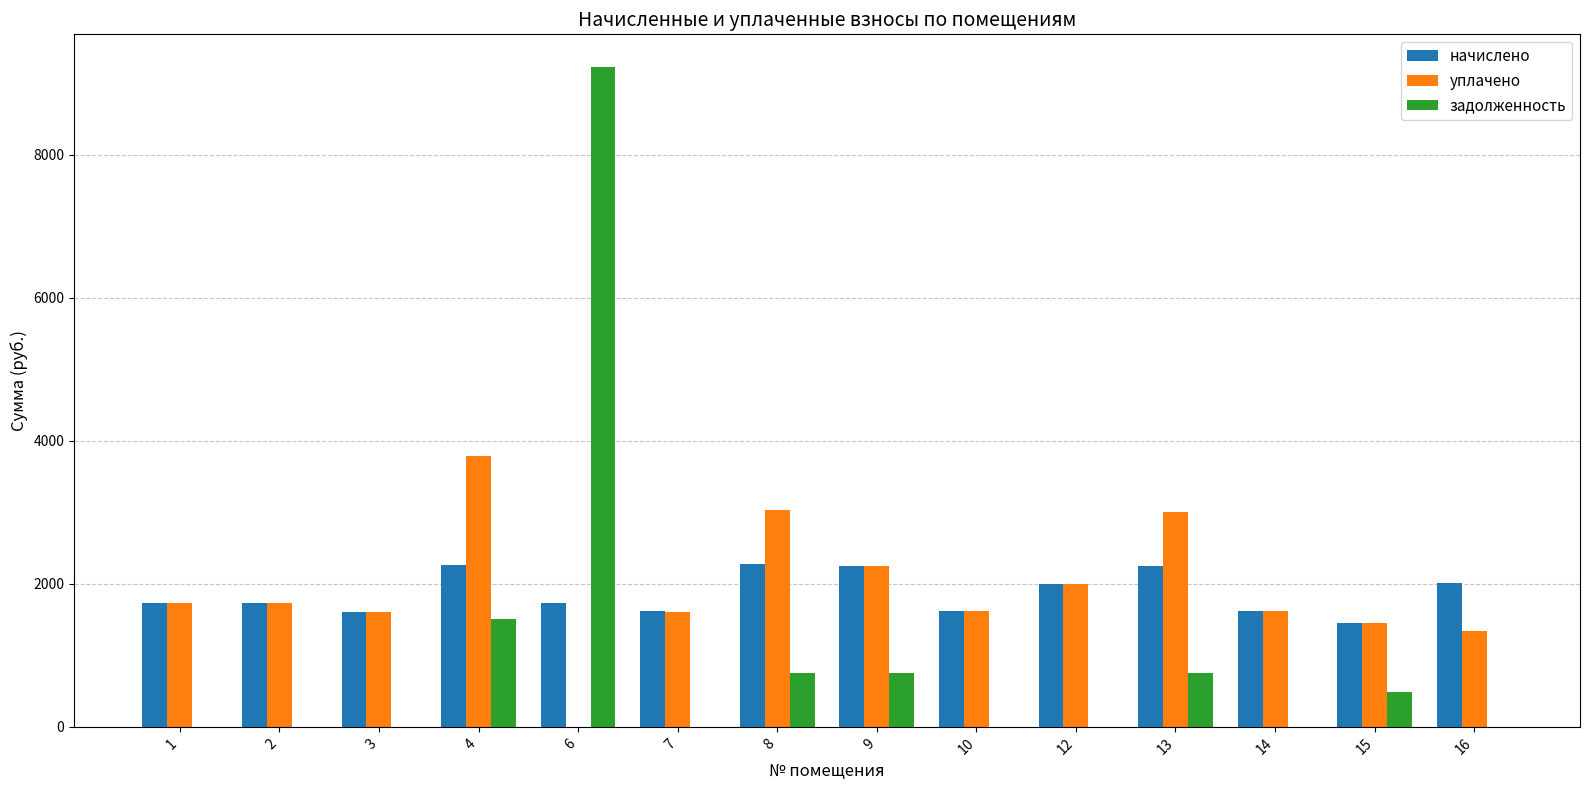

How many series are shown in this chart?

3